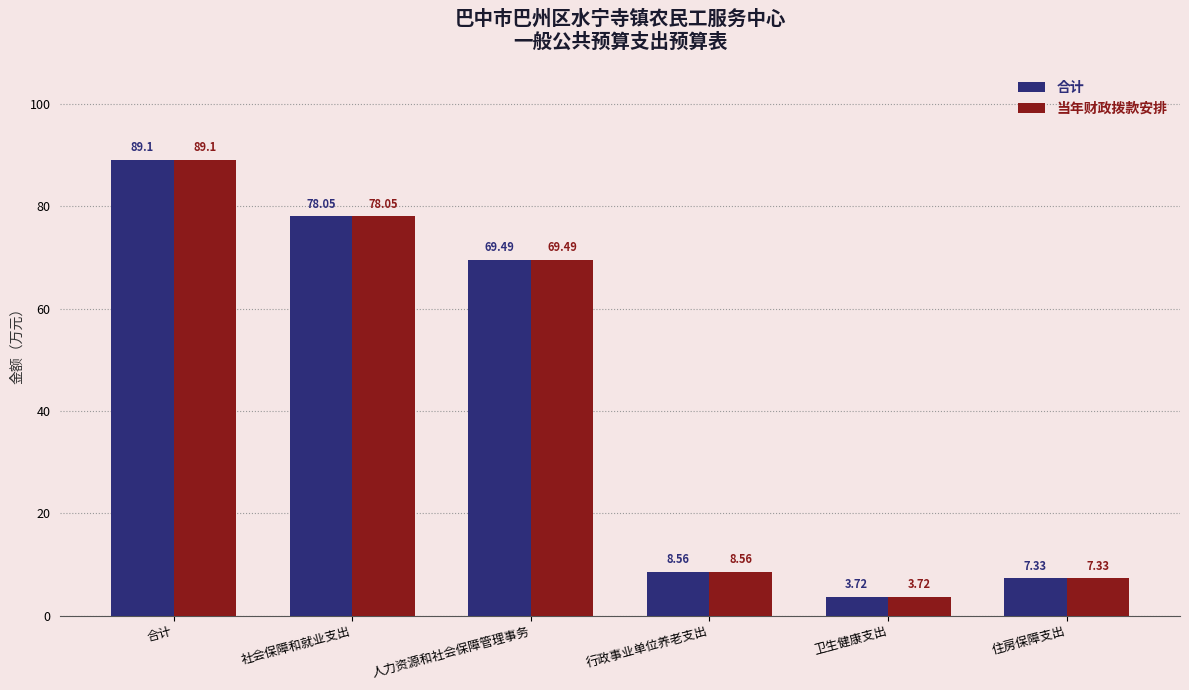

At which category is the sum across all series the highest?

合计